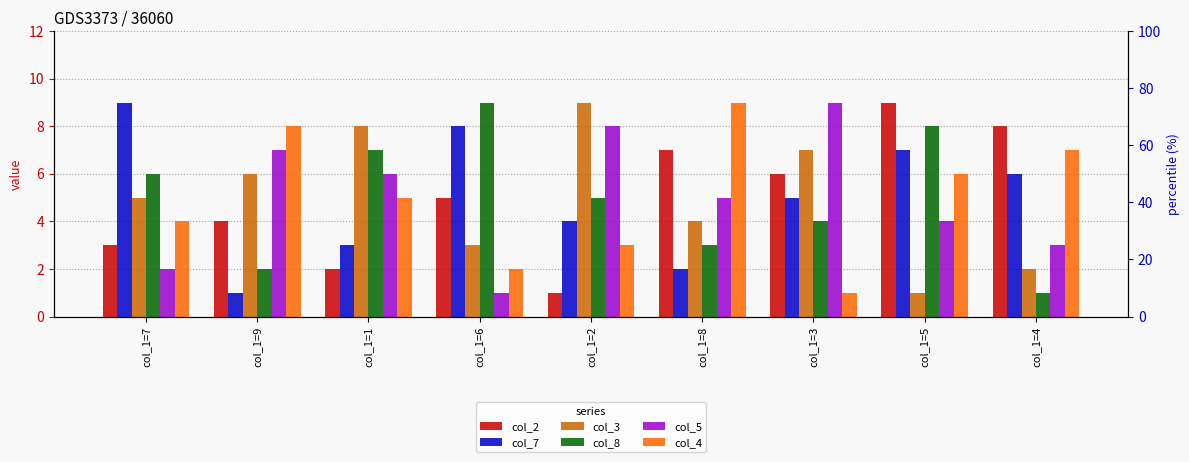

The col_2 series shows 9 at col_1=5. True or false?

True